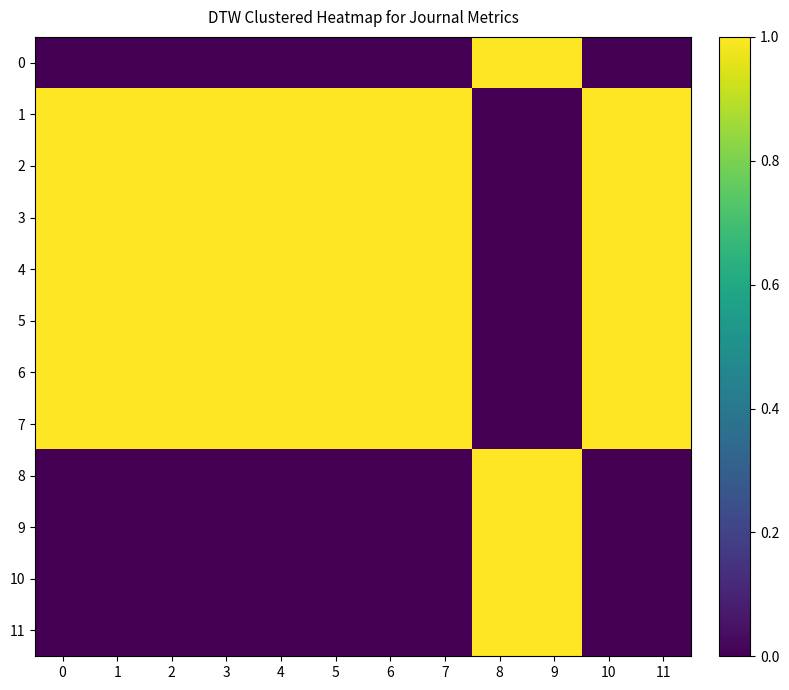

How many distinct data groups are displayed?

12